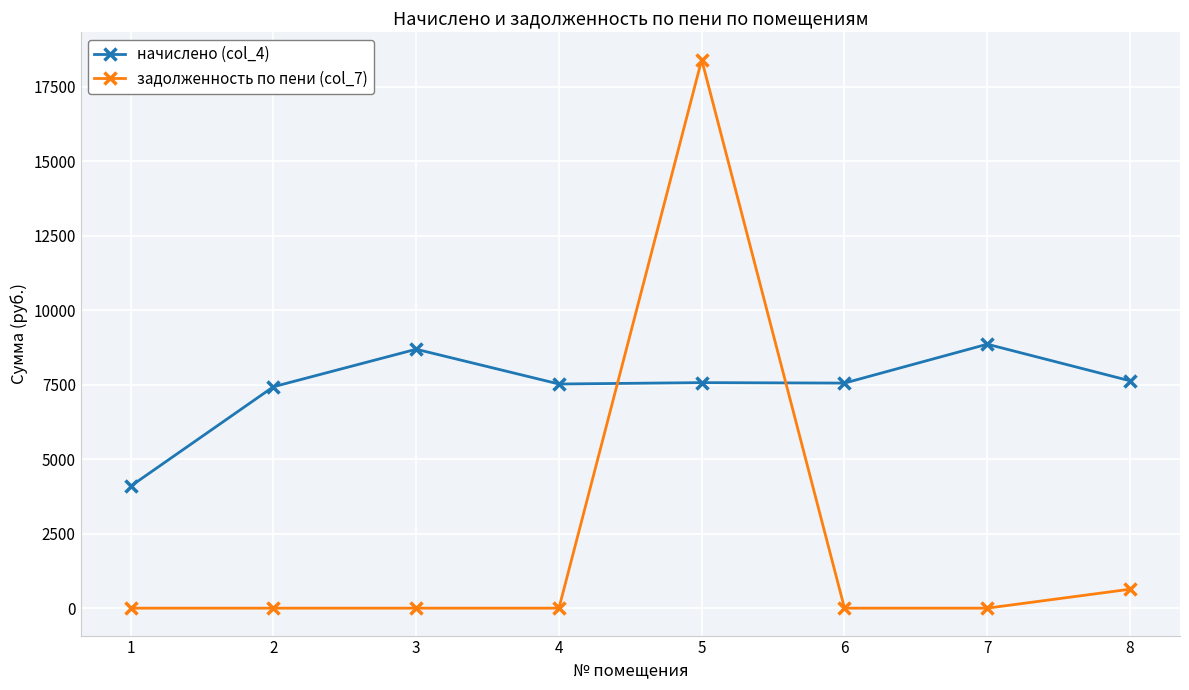

What value does the начислено (col_4) series have at 8?

7633.9